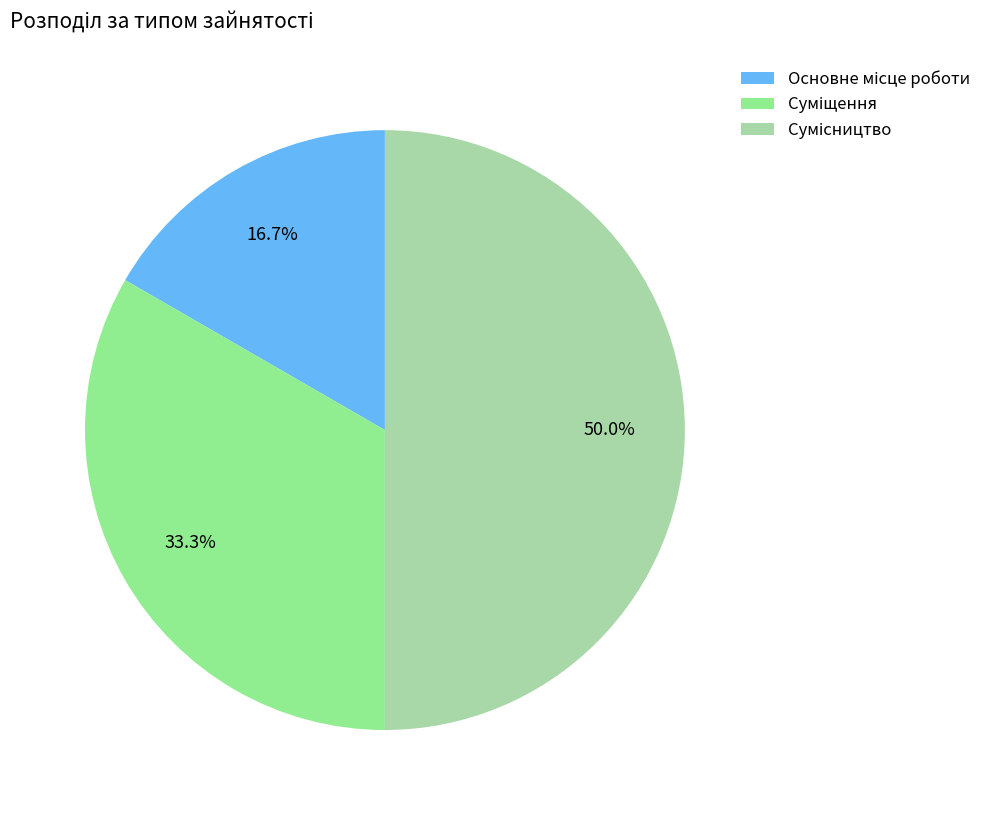

The Суміщення slice represents 33% of the pie. True or false?

True